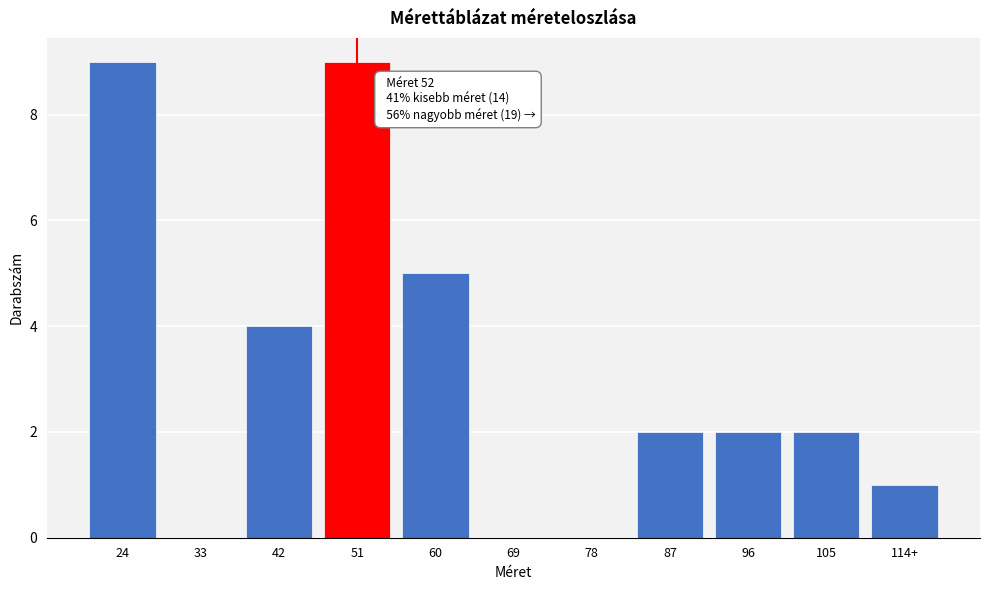

Reading left to right, what are all the values shown in this chart?

24=9	33=0	42=4	51=9	60=5	69=0	78=0	87=2	96=2	105=2	114+=1